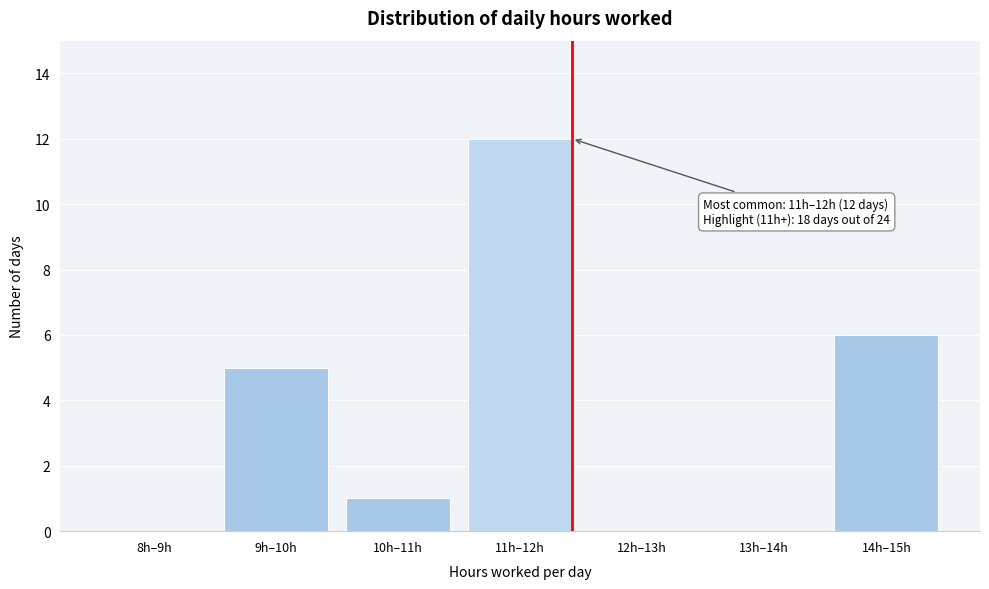

Reading left to right, extract all data points from this chart.

8h–9h=0	9h–10h=5	10h–11h=1	11h–12h=12	12h–13h=0	13h–14h=0	14h–15h=6